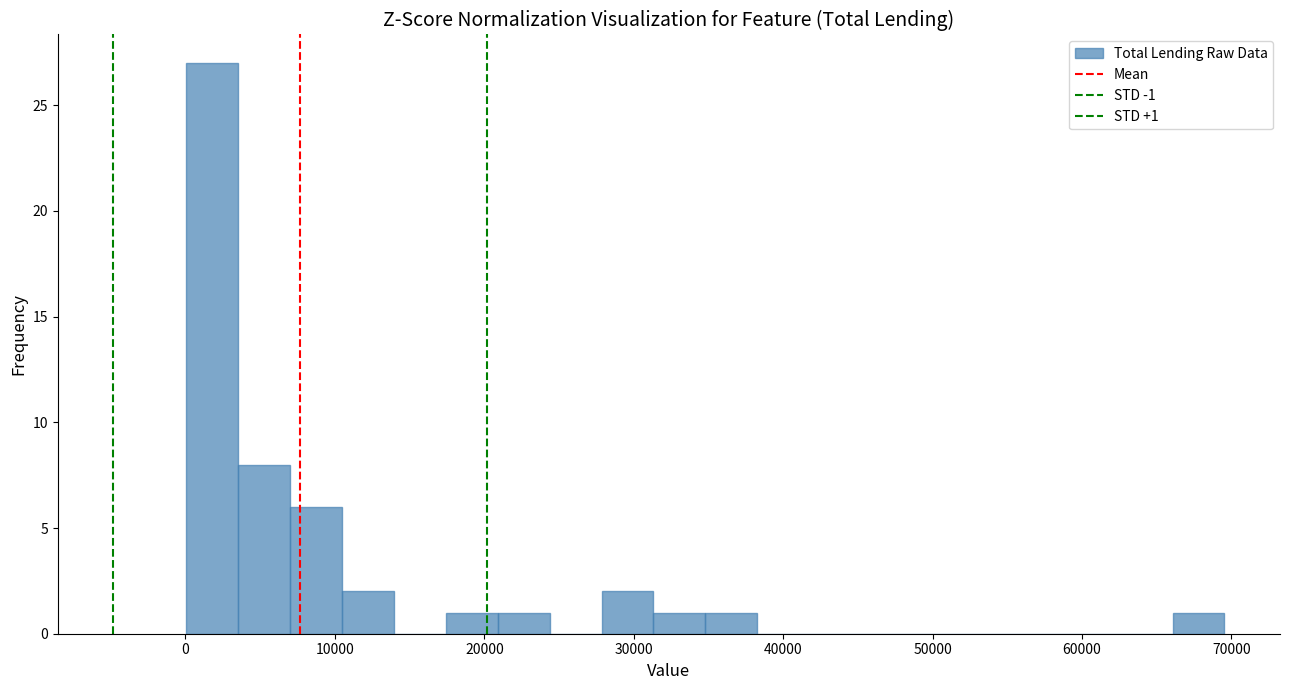

Around what value on the x-axis is the tallest bar? Give the approximate position of its centre, as read against the axis.

2000